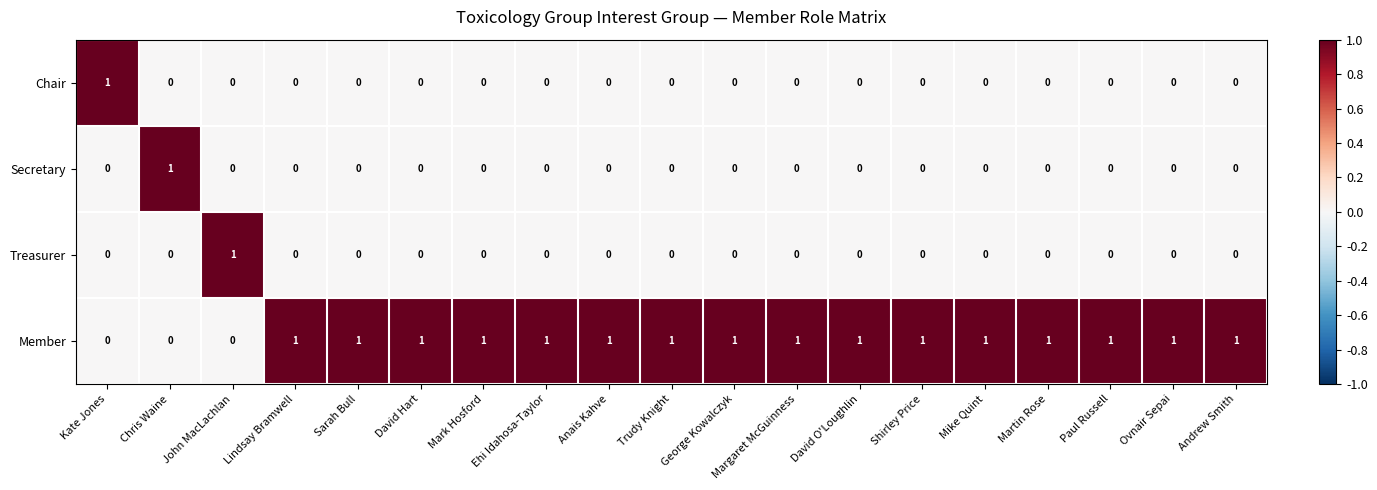

How many Secretary values are between 0 and 1?

19